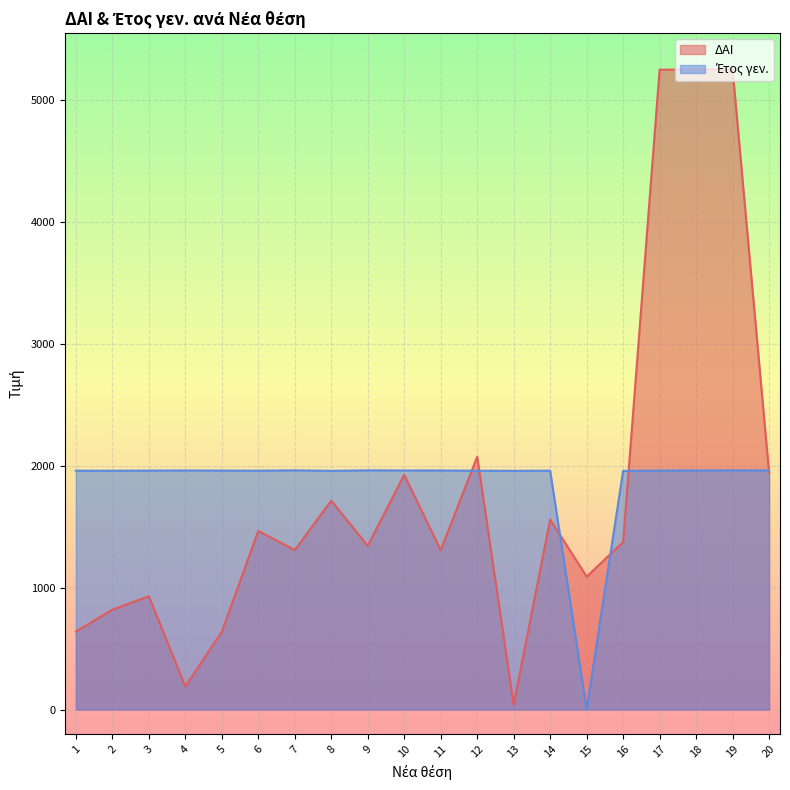

At which label is Έτος γεν. closest to 981?

8